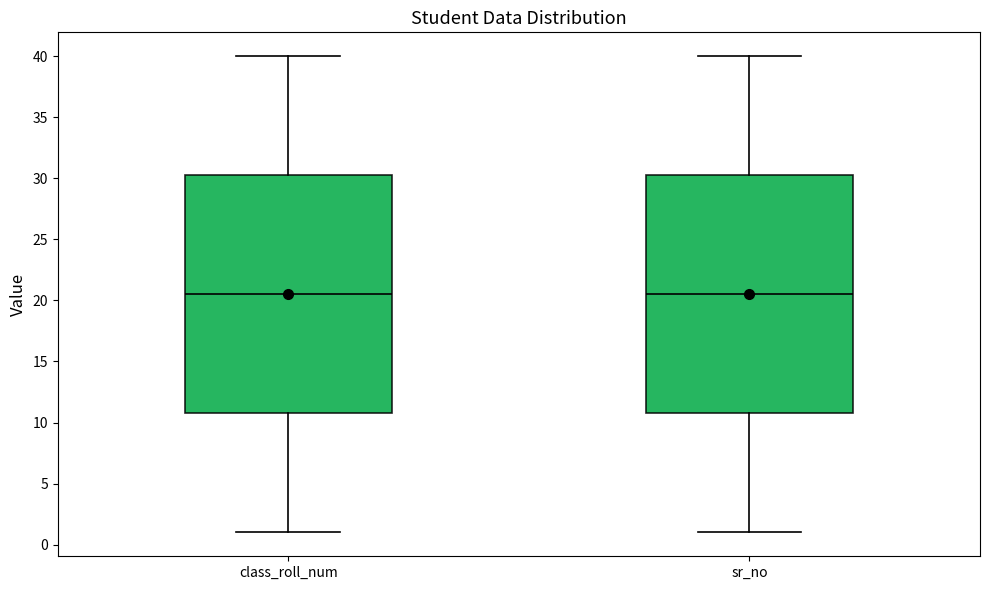

Where does the median line of the box for sr_no sit on the y-axis? The values are not printed on the chart, so give them approximately, as read against the axis.

20.5